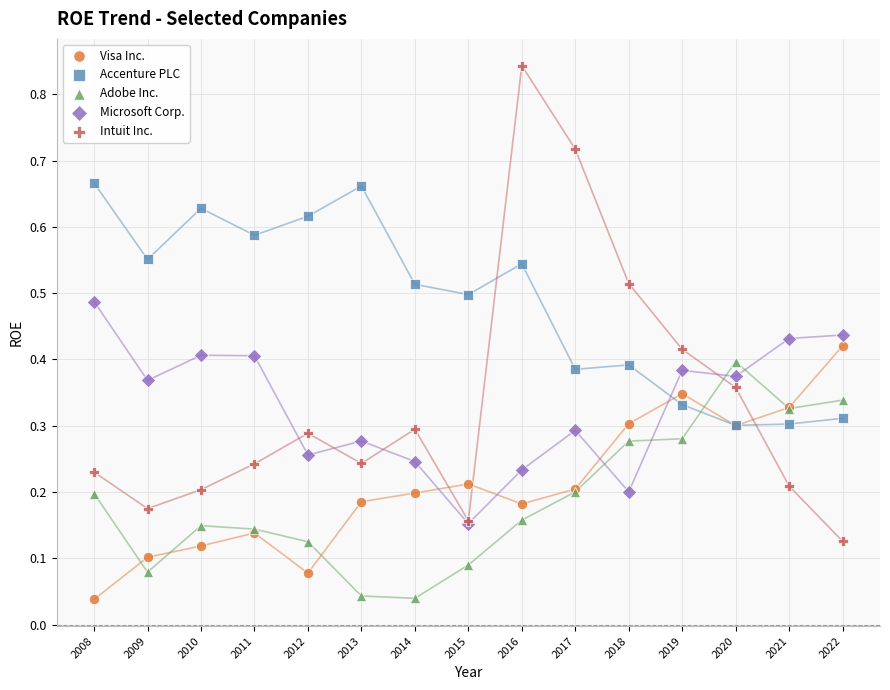

Which series reaches the maximum Y coordinate?

Intuit Inc.